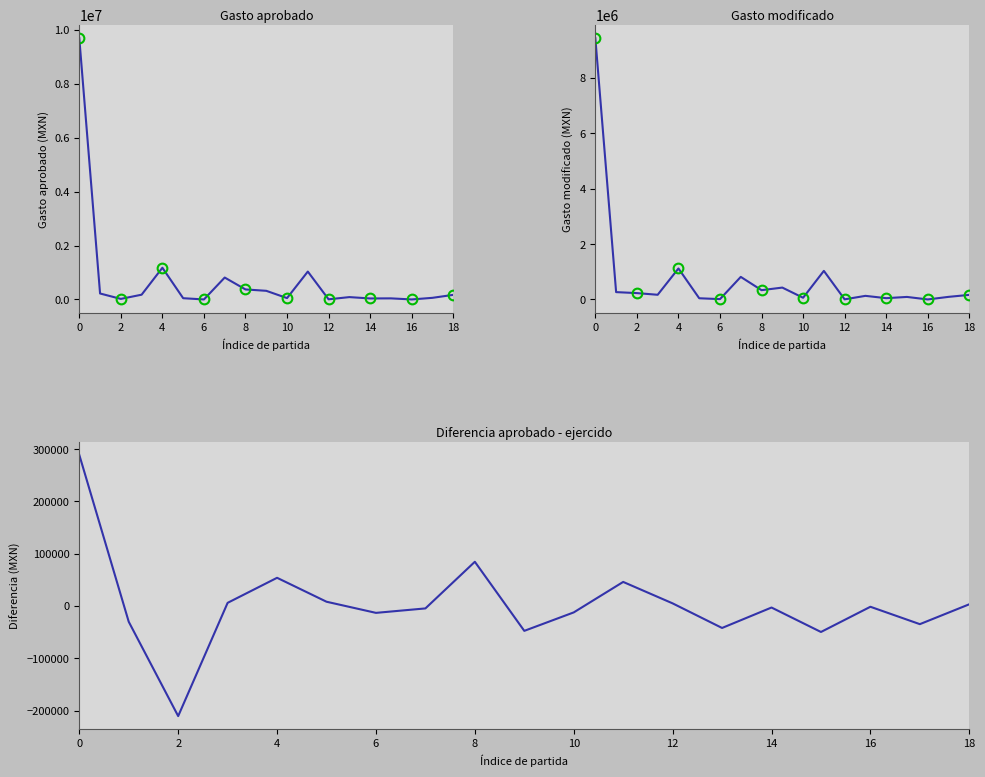

How many lines are shown in the chart?

3